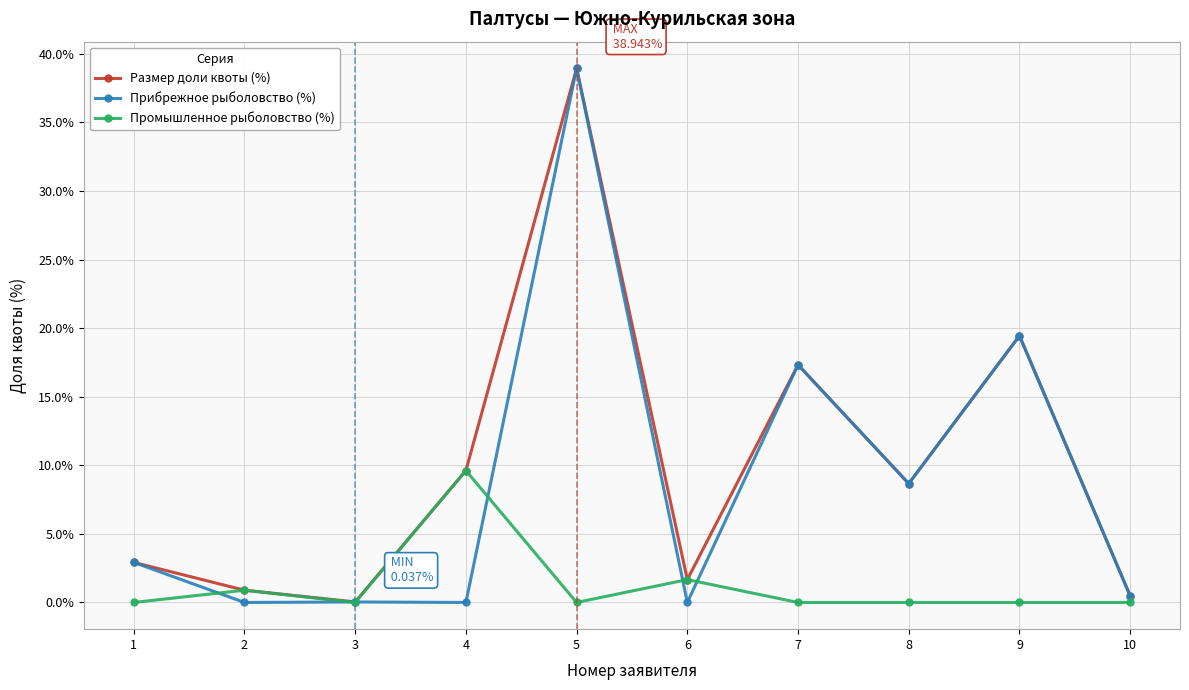

Where does the Прибрежное рыболовство (%) series first go above 2?

1